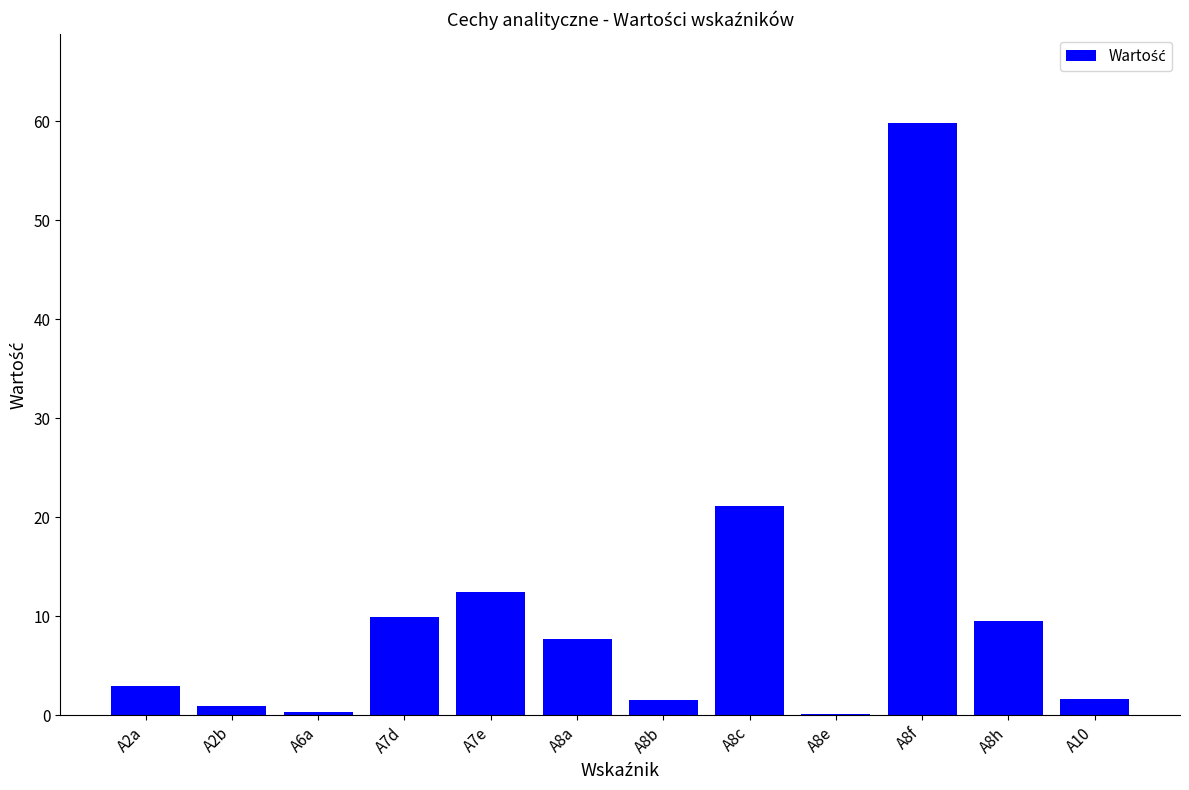

What is the maximum value shown in the chart?

59.8